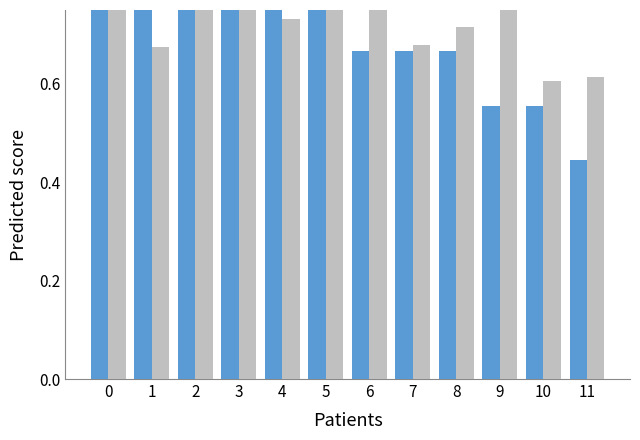

List the series in order of their peak value, highest first.

Count (norm), Avg Day (norm)